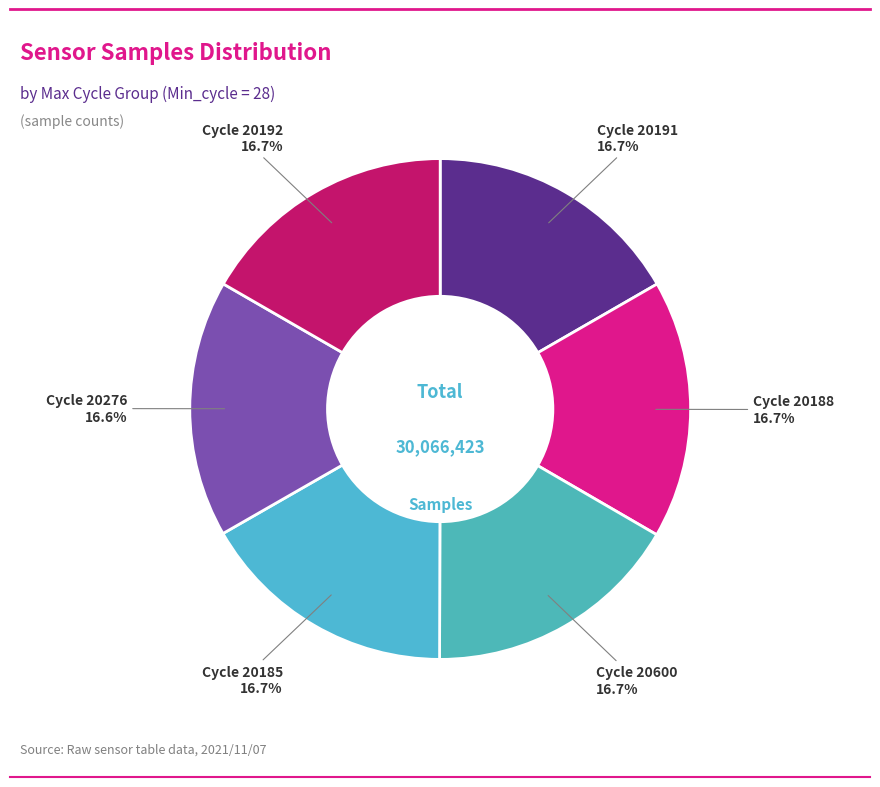

Is there a majority slice in this chart?

No